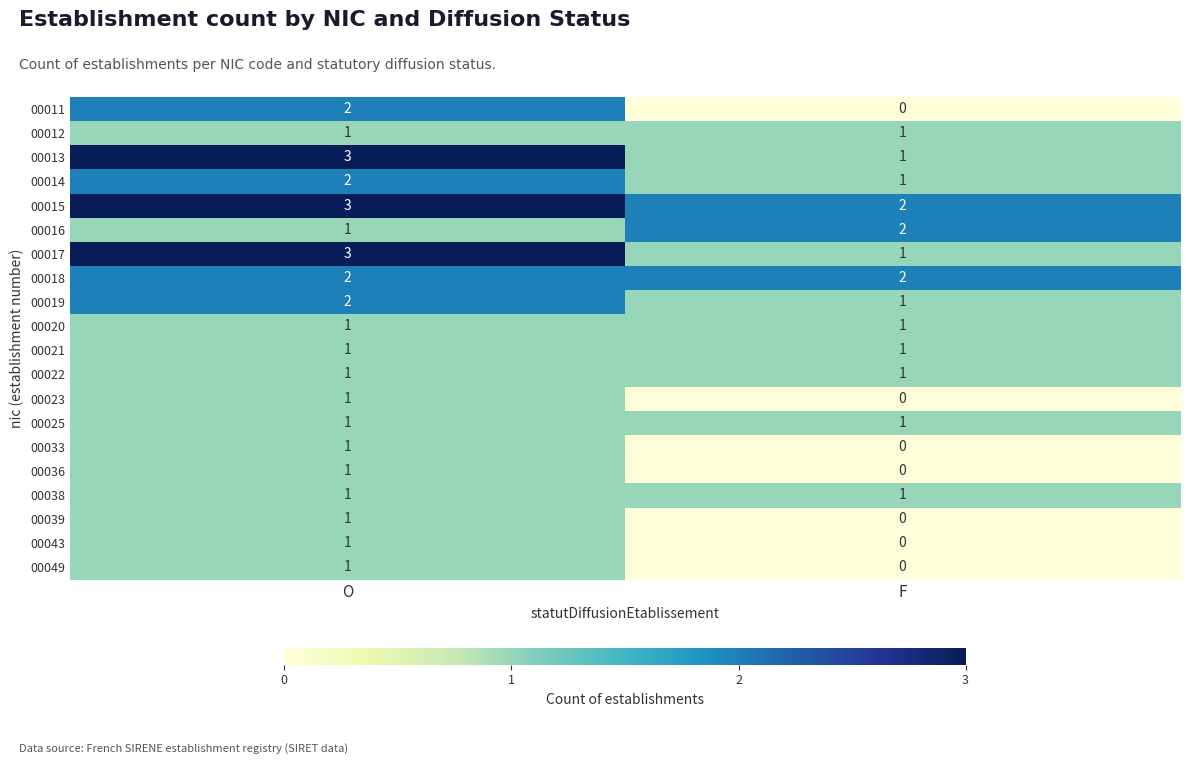

At which label is 00014 closest to 1?

F